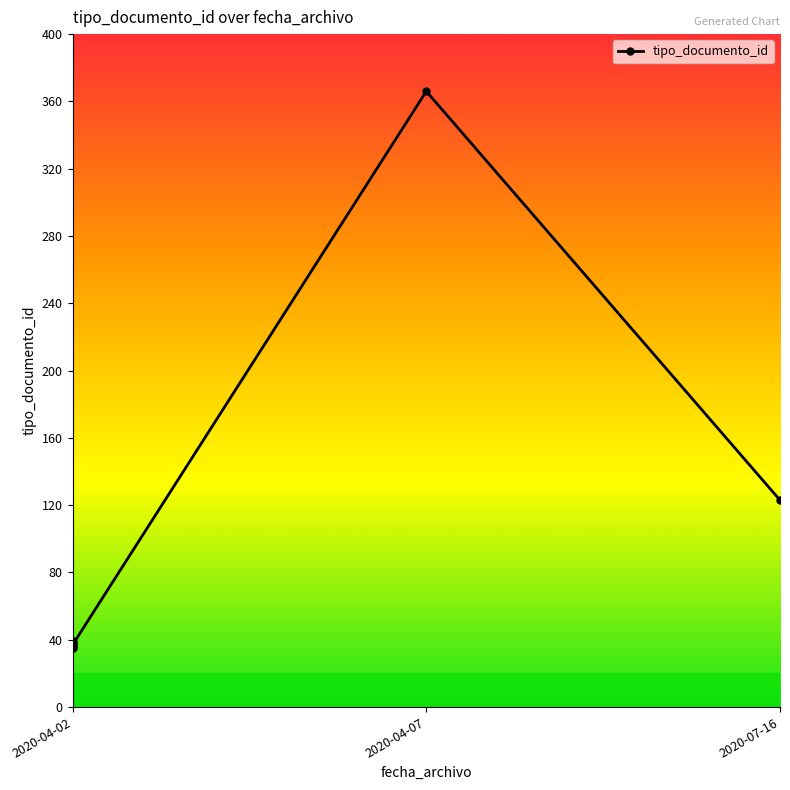

Which category has the lowest value across all series?

2020-04-02